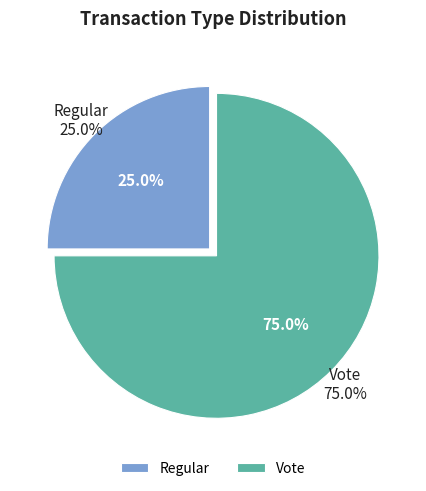

Does any single category account for the majority?

Yes